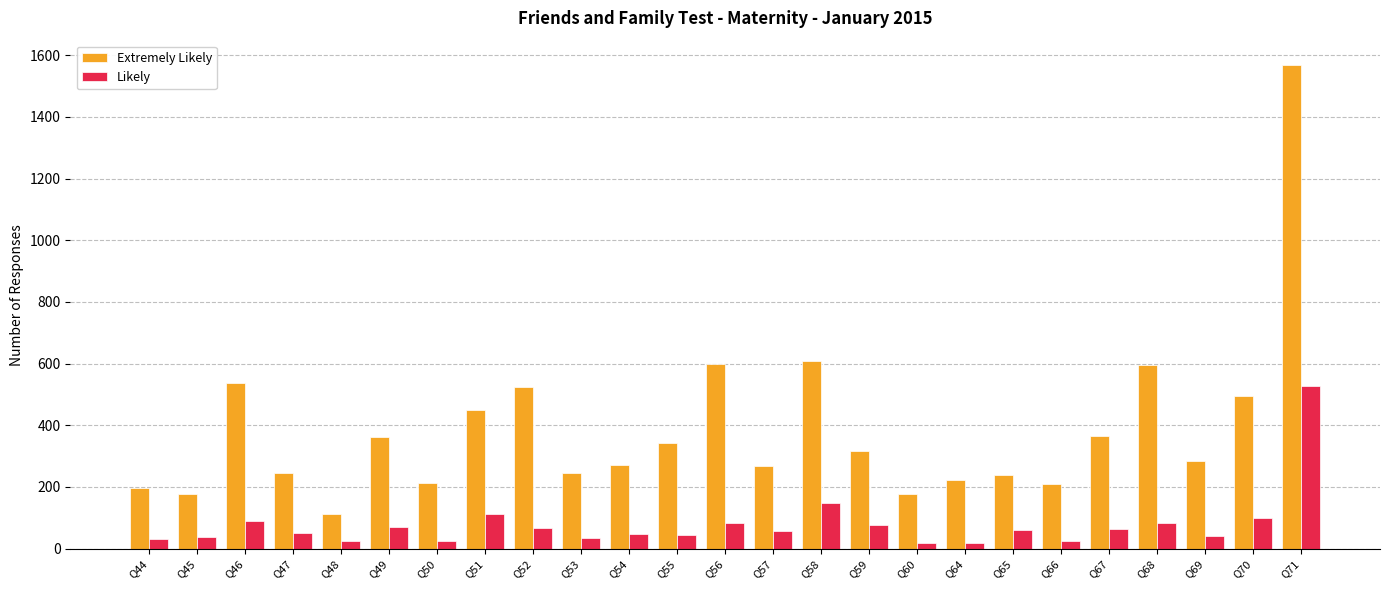

How many distinct data groups are displayed?

2